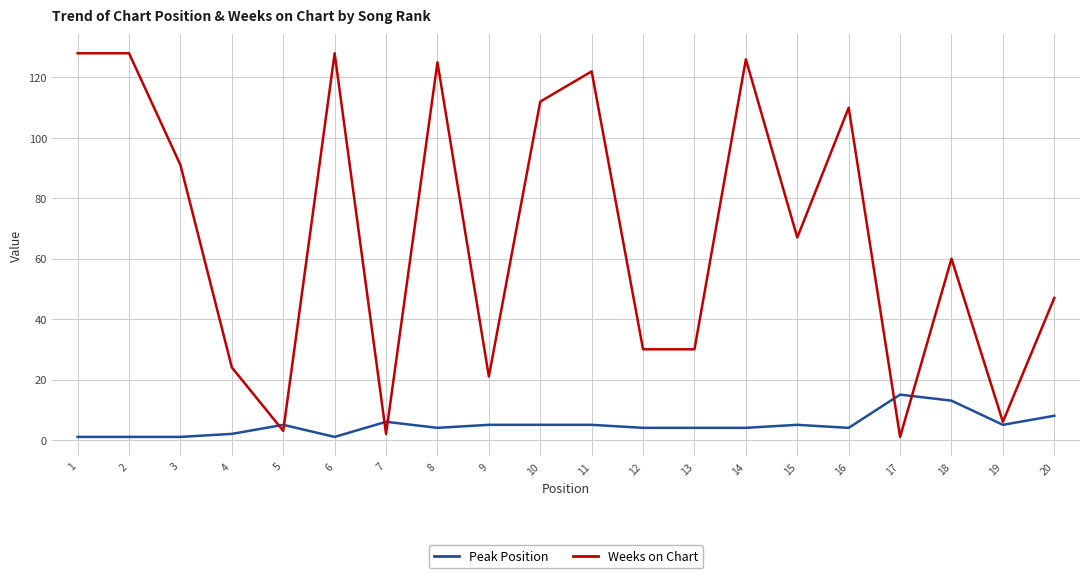

Is the value of Peak Position at 16 greater than the value of Weeks on Chart at 16?

No